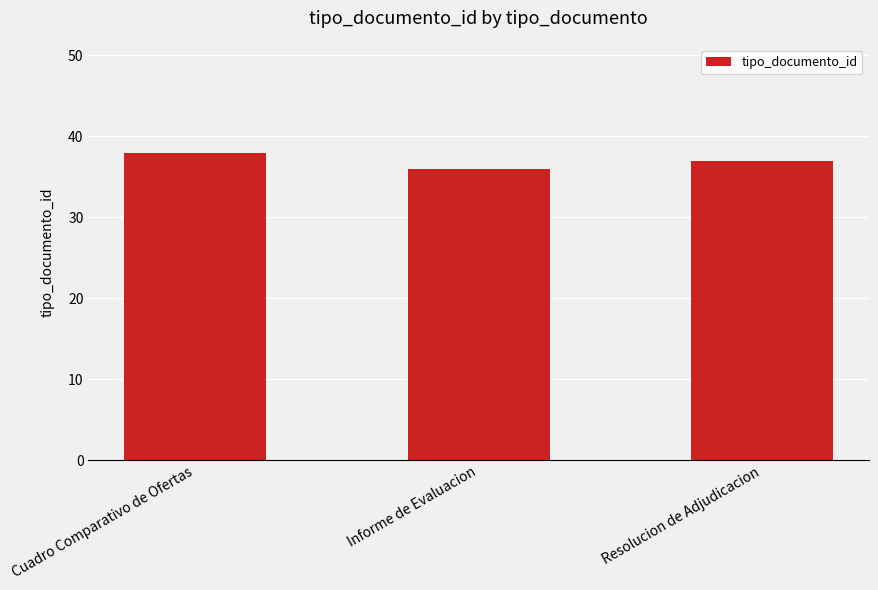

Which category has the lowest value across all series?

Informe de Evaluacion